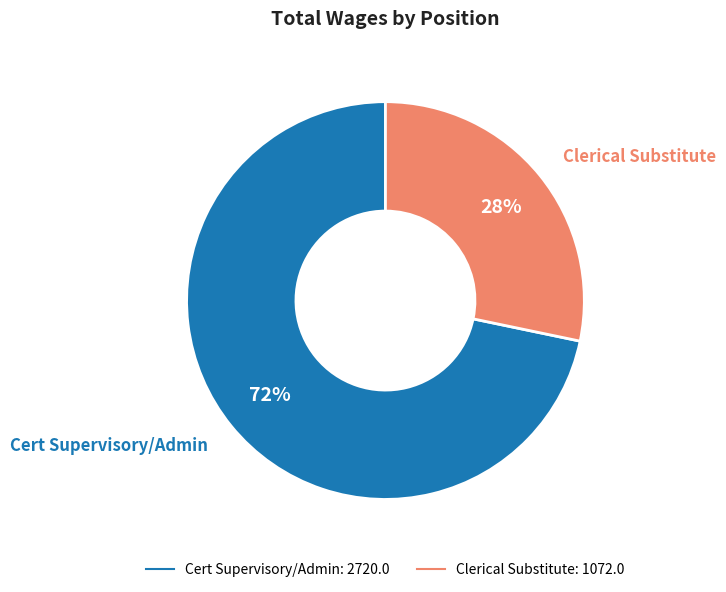

Does any single category account for the majority?

Yes